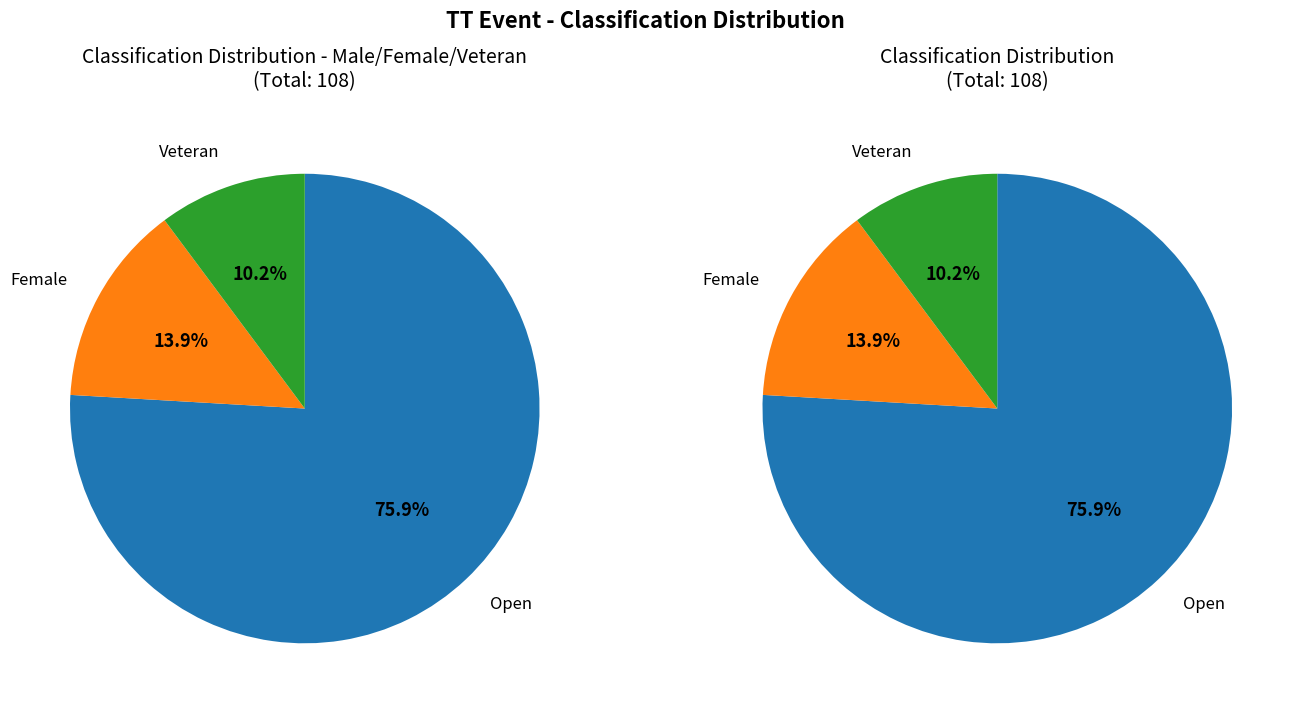

How many segments does this pie chart have?

3